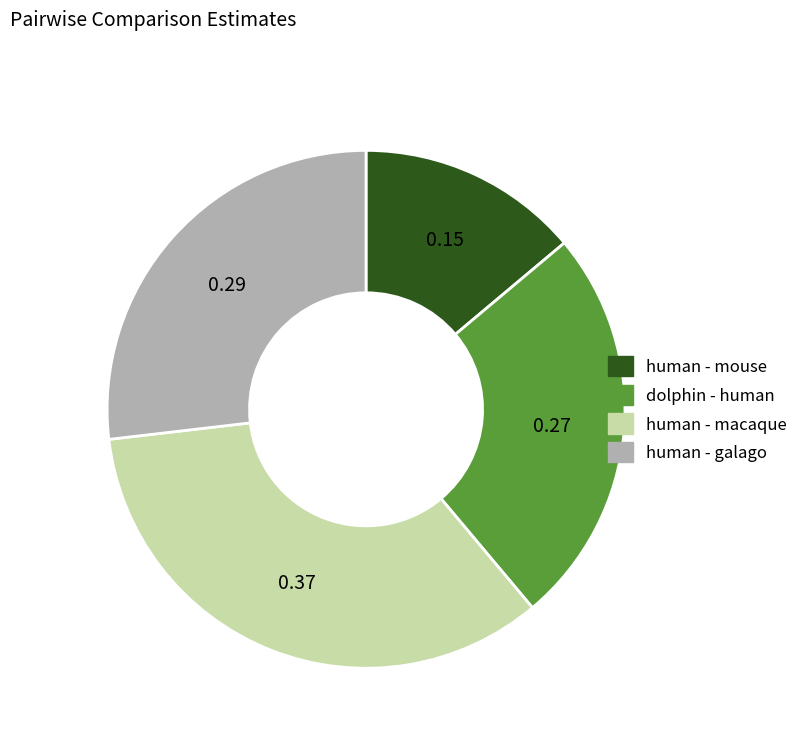

Rank the categories by value from highest to lowest.

human - macaque, human - galago, dolphin - human, human - mouse